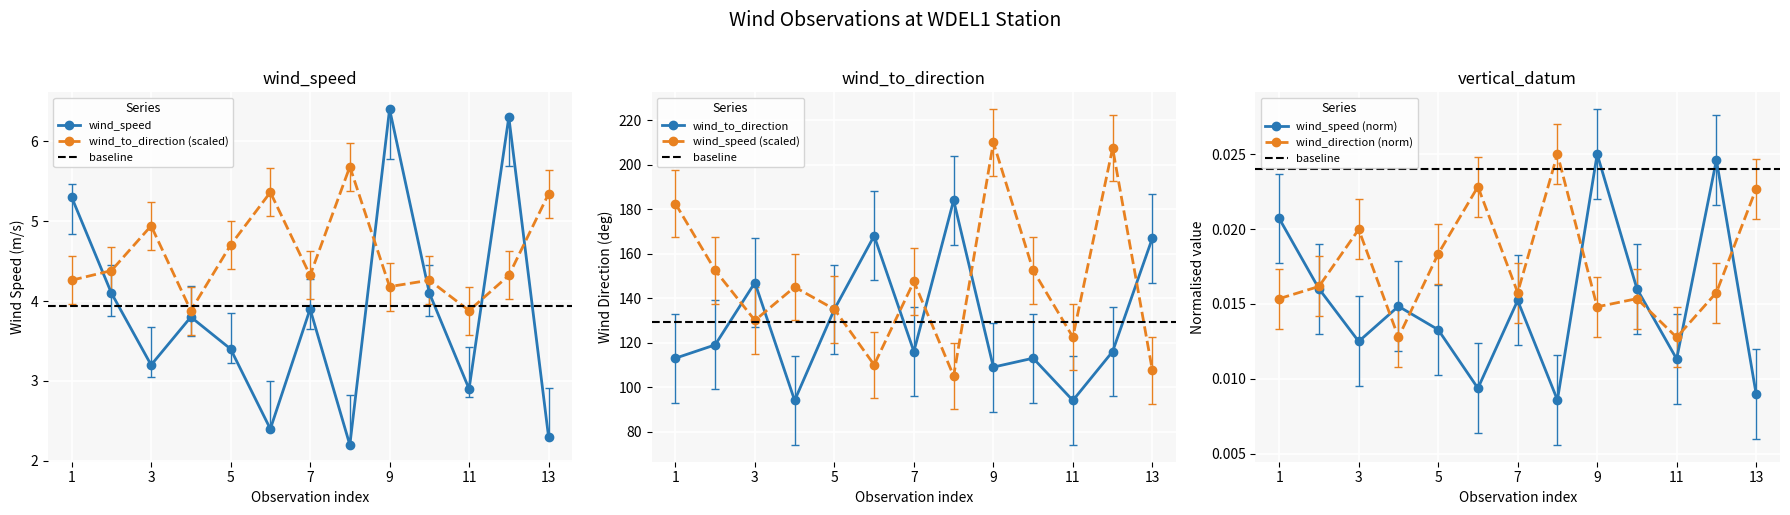

Does the chart display data point markers on the line(s)?

Yes